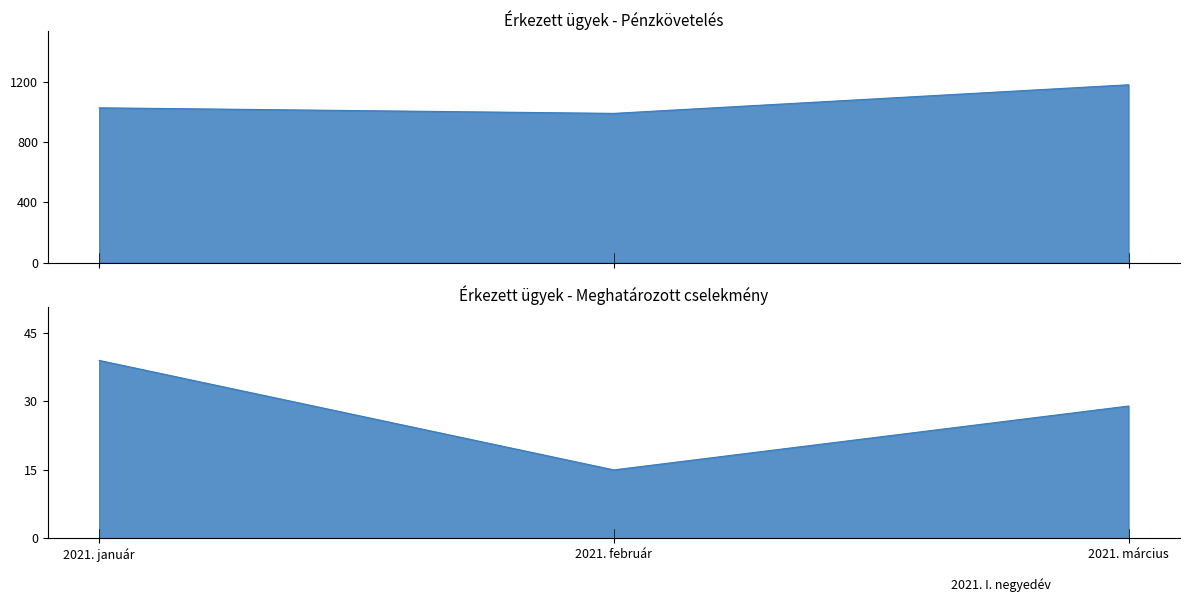

At how many categories does at least one series exceed 870?

3